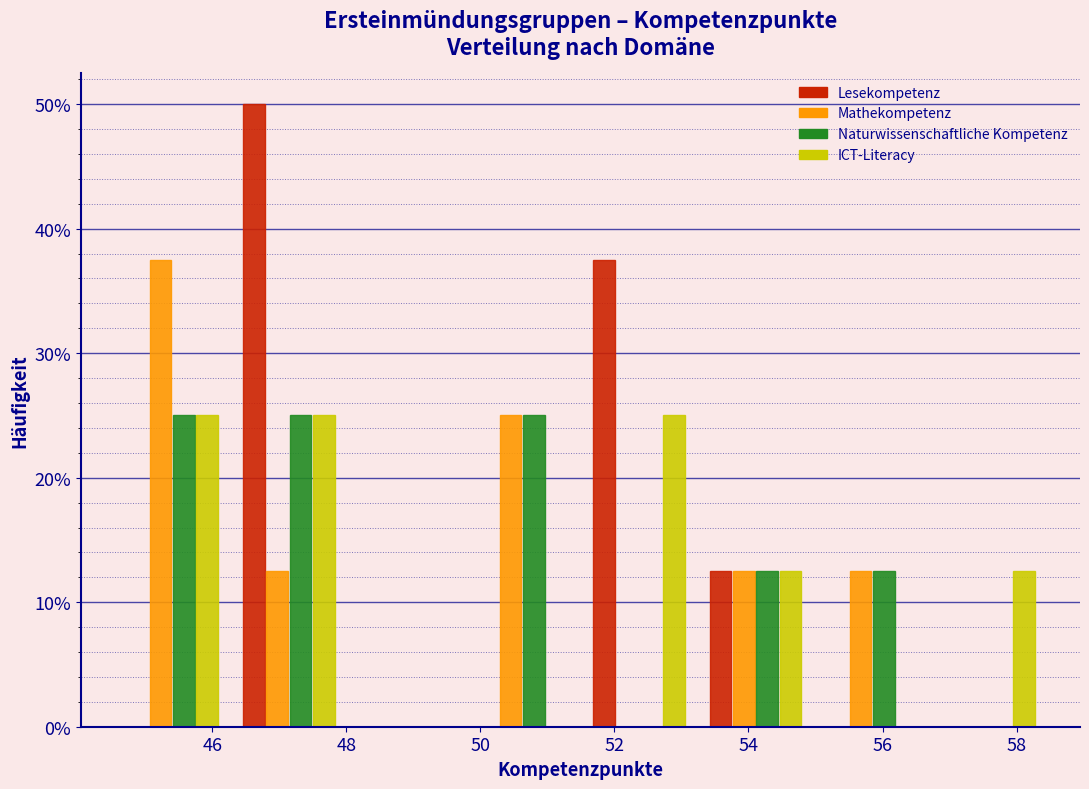

What is the height of the Lesekompetenz bar covering 51.4 to 53.2 on the x-axis? Neither the bar edges nor the heights are printed on the chart, so give them approximately, as read against the axes.

38